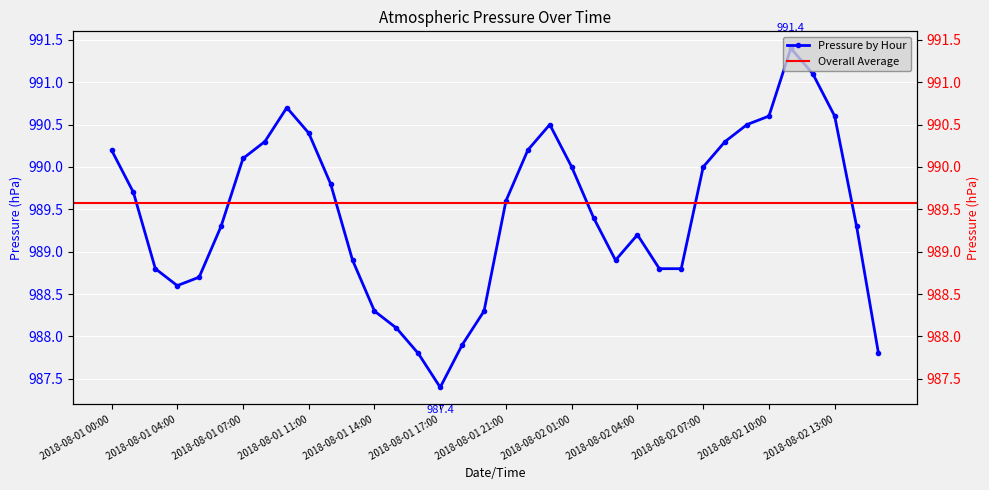

What is the value of the 6th point from the left?

989.3